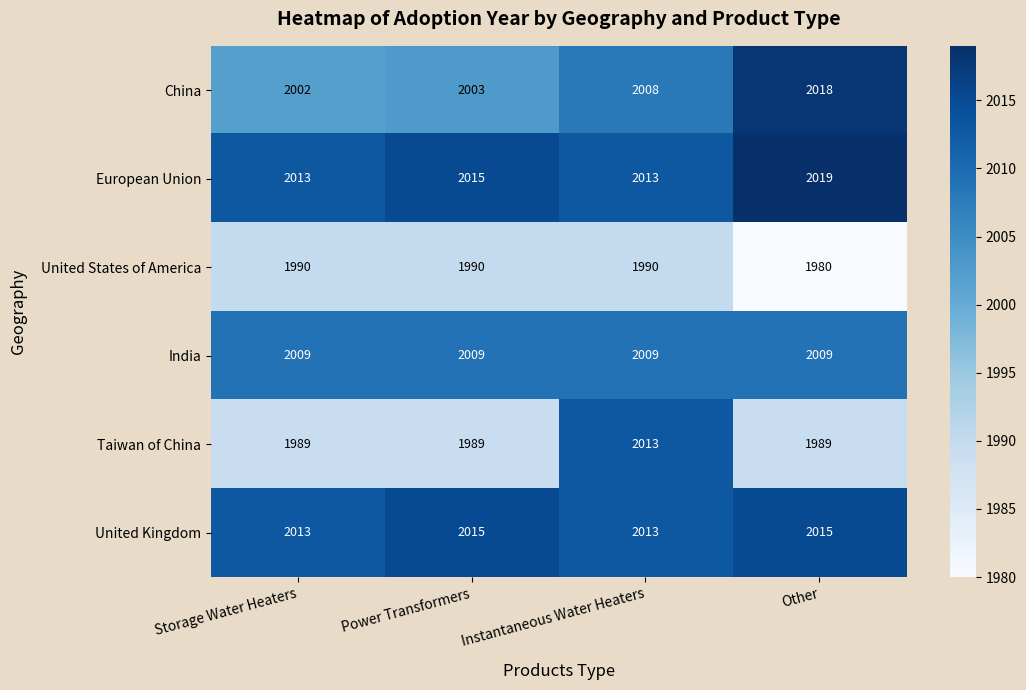

The United States of America series shows 3163 at Power Transformers. True or false?

False